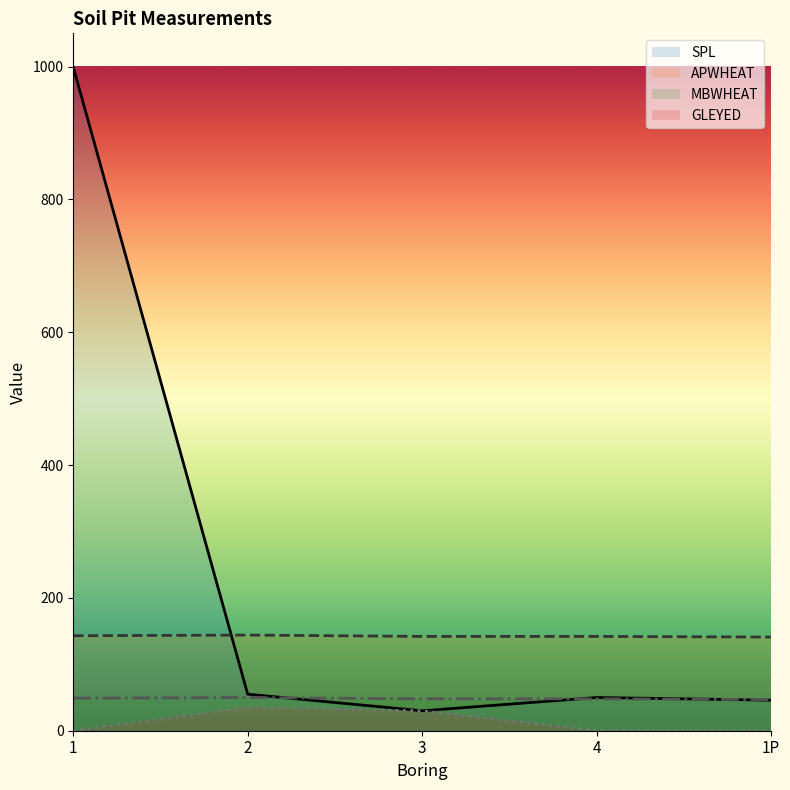

In SPL, how many points are lower than both neighbors (excluding endpoints)?

1